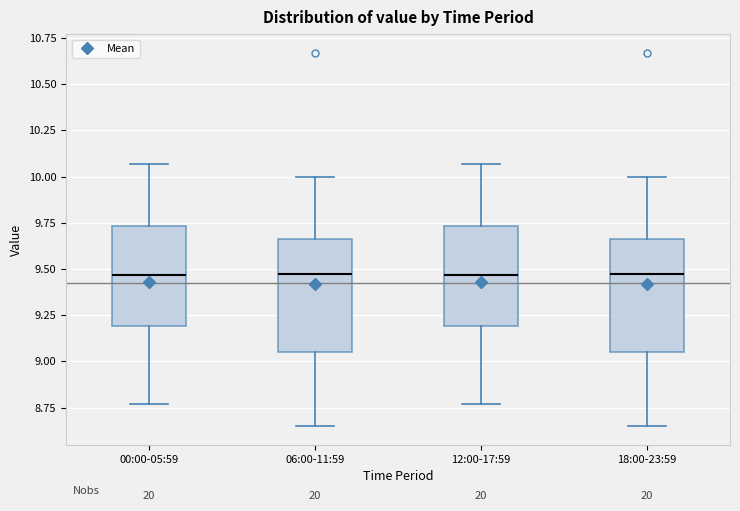

Reading left to right, transcribe this box plot: for each box, give where its median line is, the range the box spans, and where its two whiskers end, as read against the y-axis. The values are not printed on the chart, so give them approximately, as read against the axis.

00:00-05:59: median 9.45, box 9.20 to 9.75, whiskers 8.75 to 10.05
06:00-11:59: median 9.50, box 9.05 to 9.65, whiskers 8.65 to 10.00
12:00-17:59: median 9.45, box 9.20 to 9.75, whiskers 8.75 to 10.05
18:00-23:59: median 9.50, box 9.05 to 9.65, whiskers 8.65 to 10.00